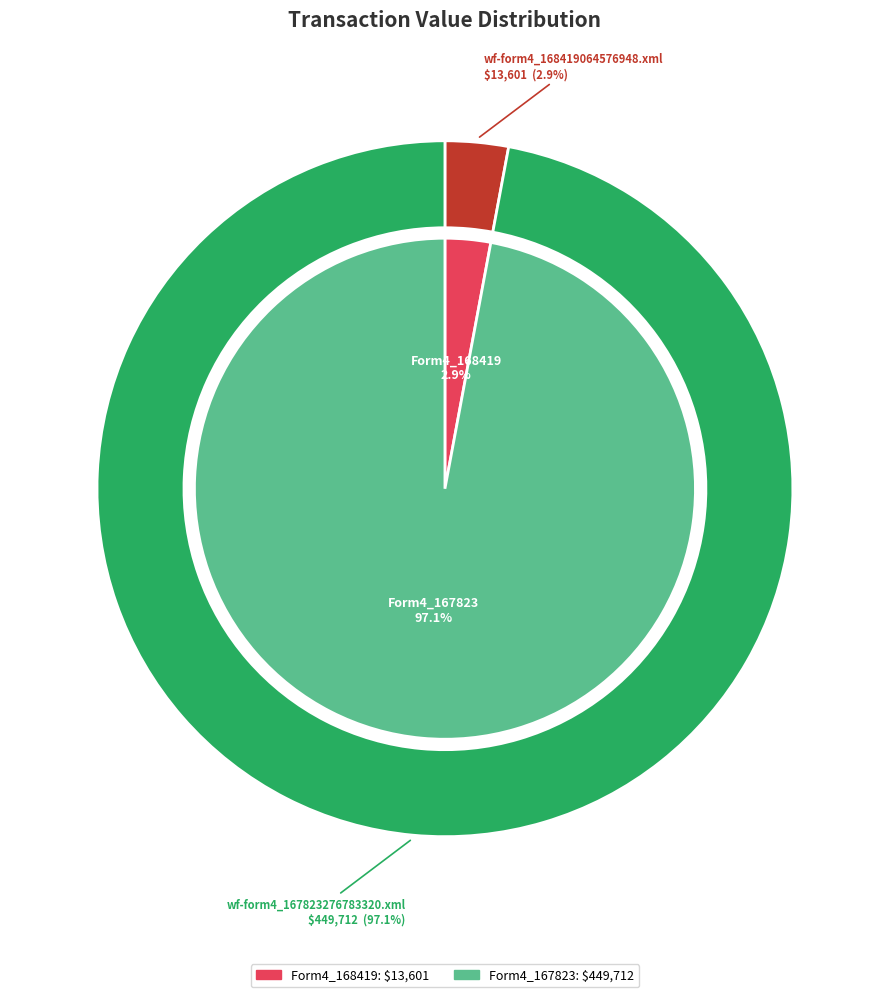

To the nearest percent, what is the average slice percentage?

50%